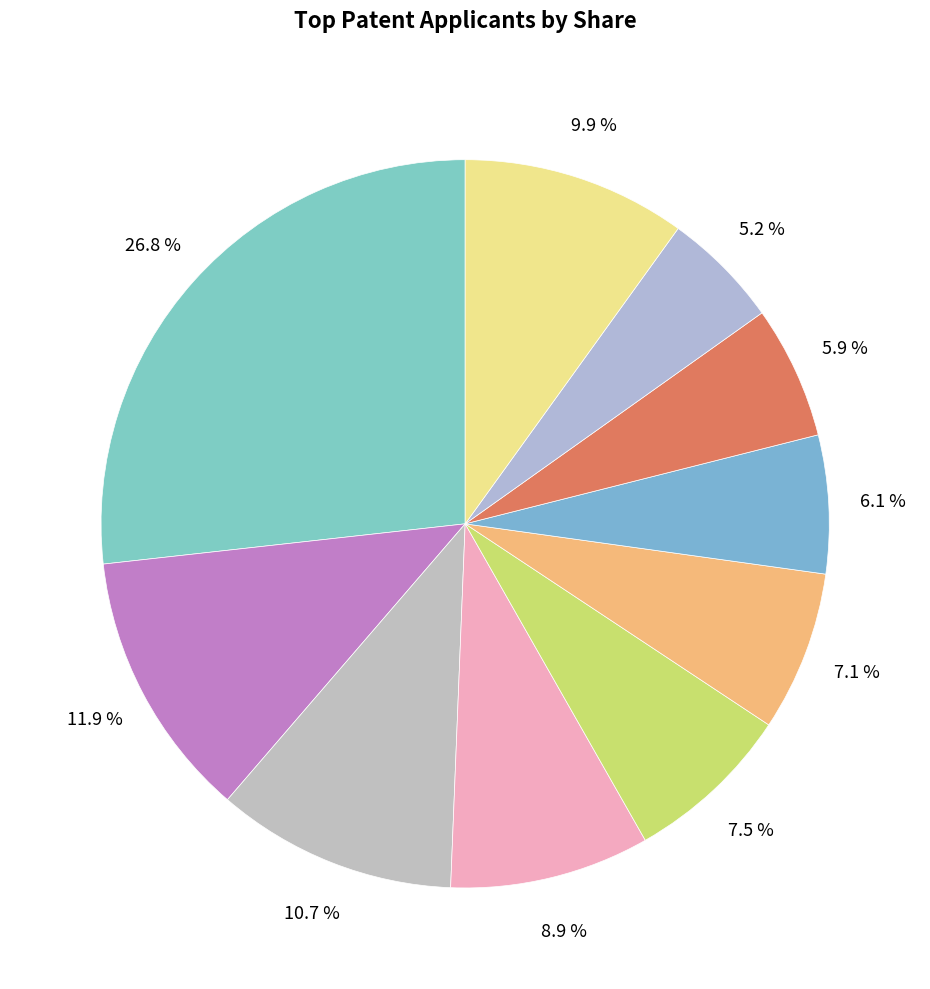

How many slices are in this pie chart?

10